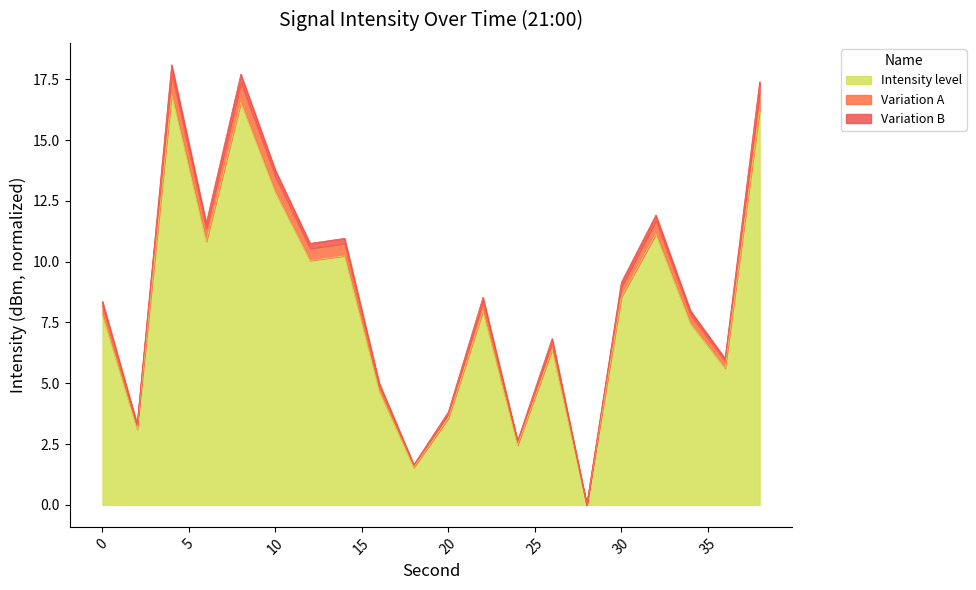

What is the value of the 12th point from the left?

8.4